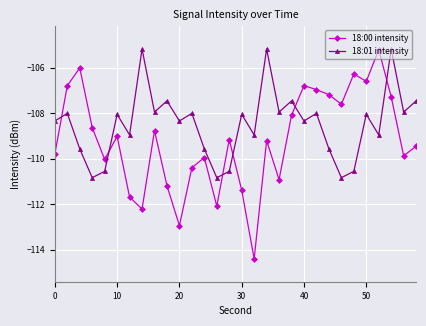

How many categories are shown in the chart?

30